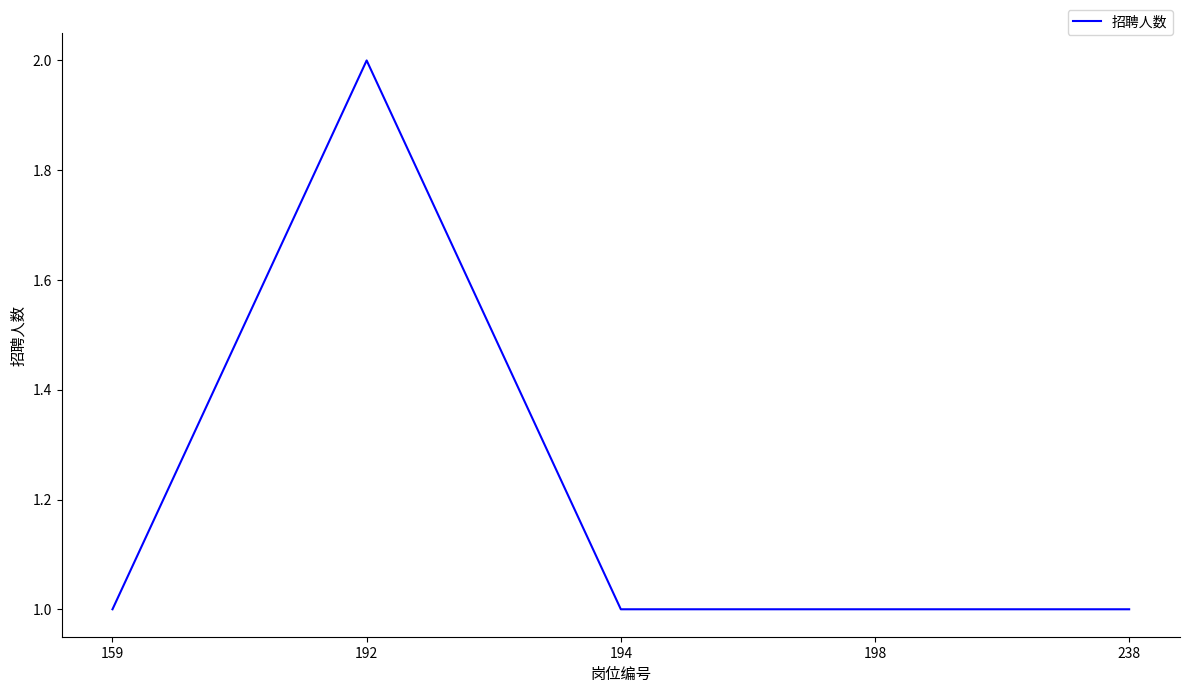

At which category does the chart reach its peak across all series?

192